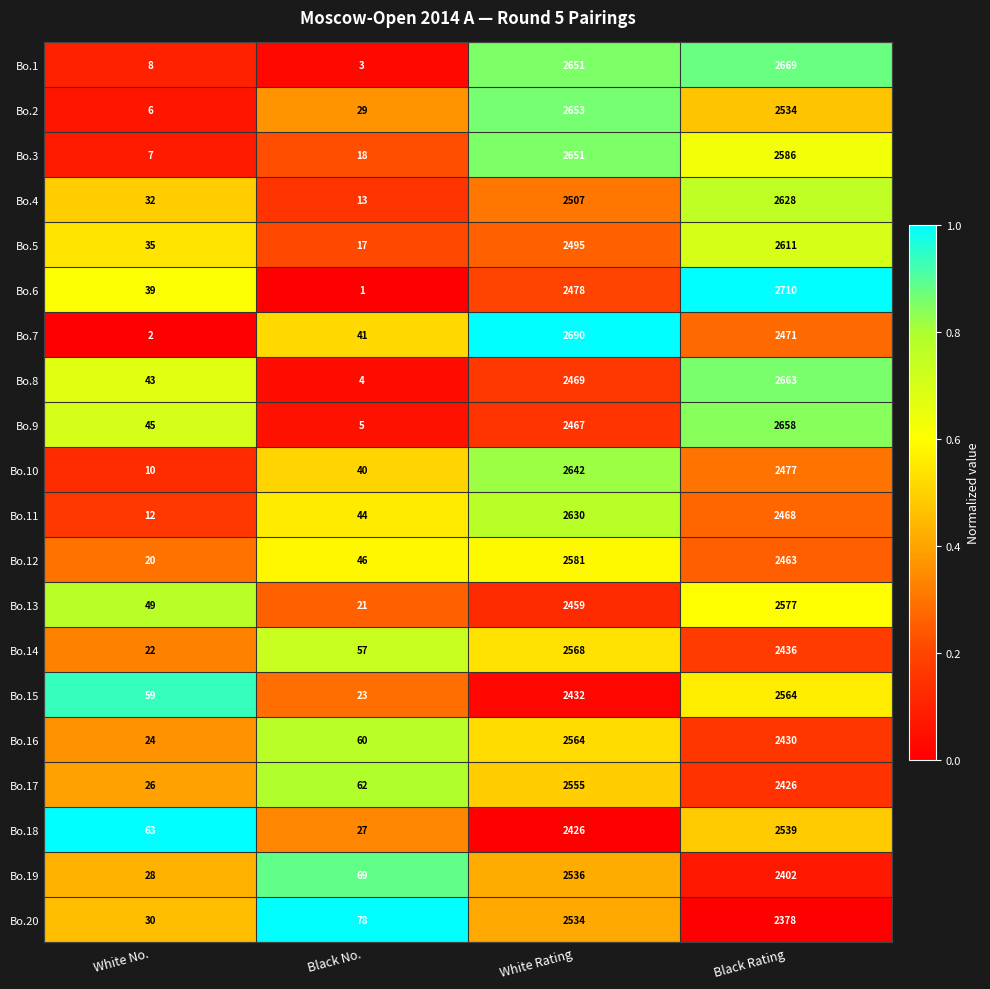

At which label is Bo.13 closest to 1299?

White Rating